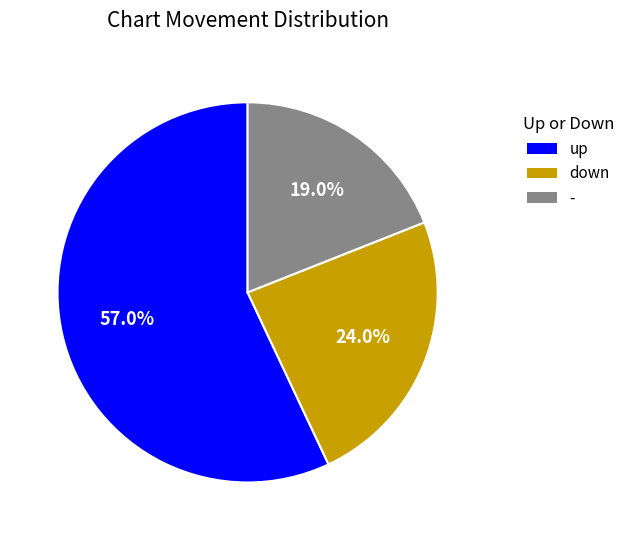

What percentage is the down slice, to the nearest percent?

24%